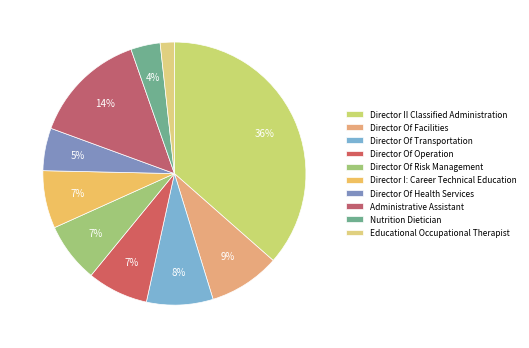

Does Director II Classified Administration account for over 50% of the chart?

No